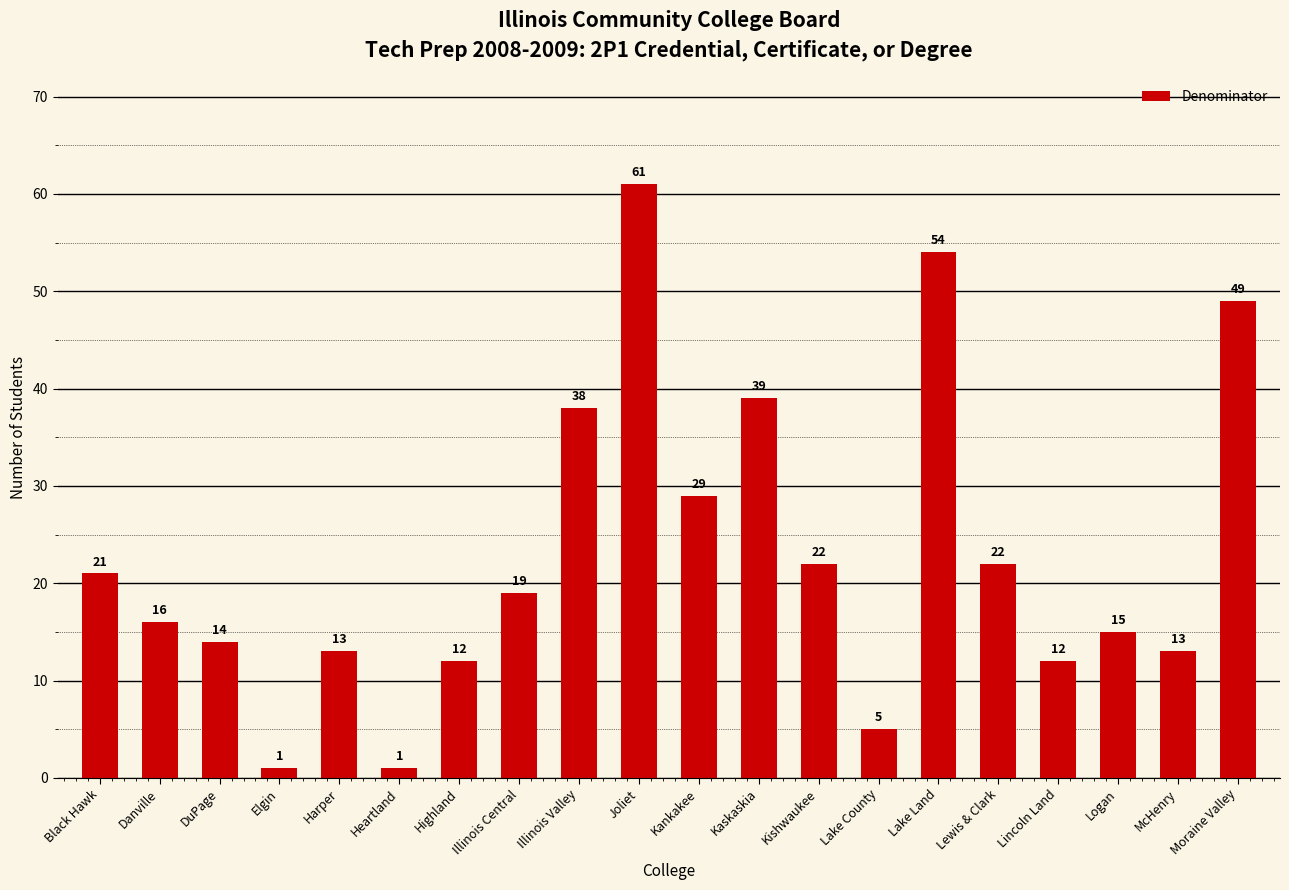

Where is the data nearest to the value 31?

Kankakee